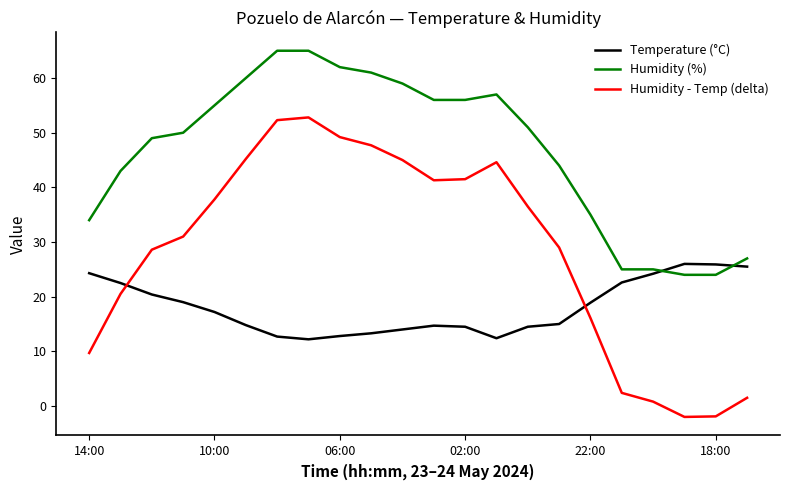

True or false: Humidity (%) and Humidity - Temp (delta) intersect in this chart.

False